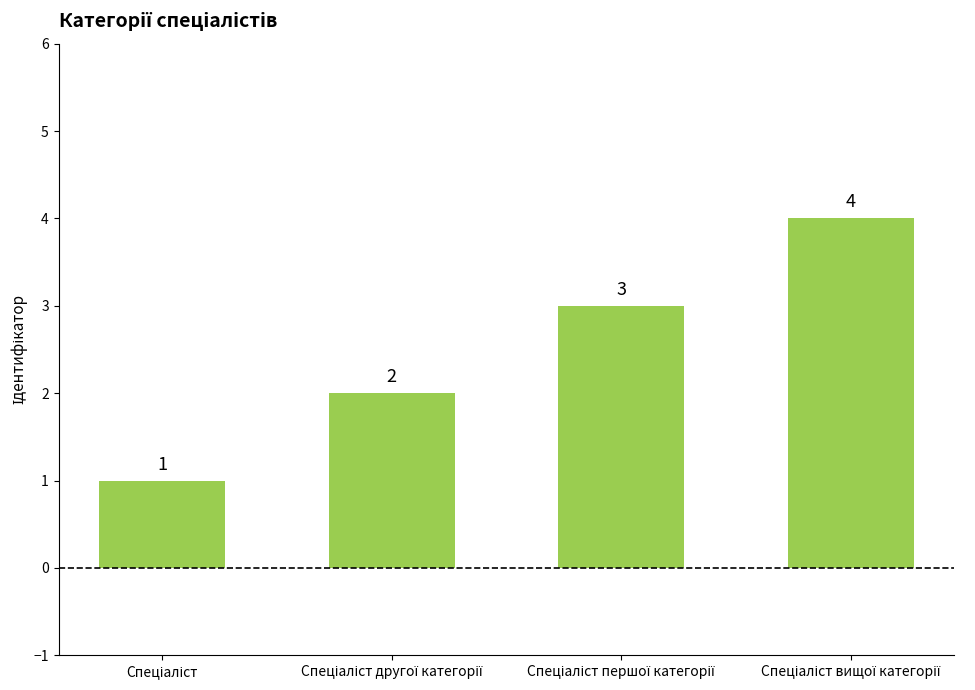

What is the maximum value shown in the chart?

4